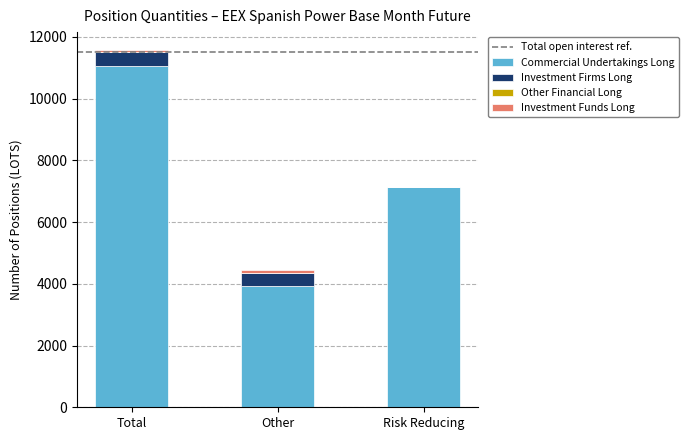

Is it true that Commercial Undertakings Long equals 2833 at Total?

False